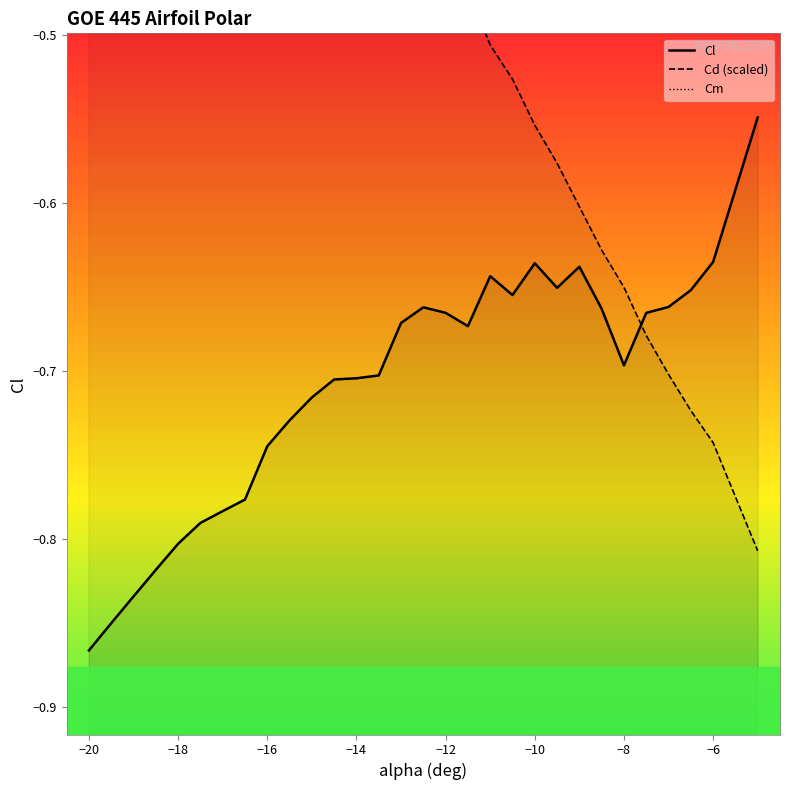

Count the number of data series in this chart.

3